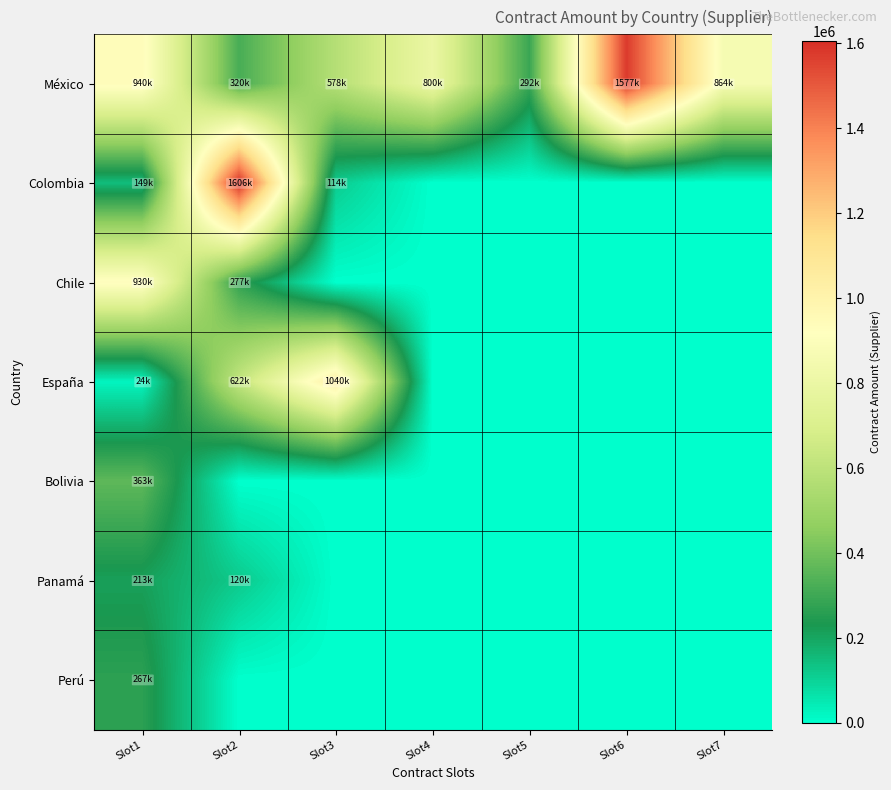

Count the number of data series in this chart.

7